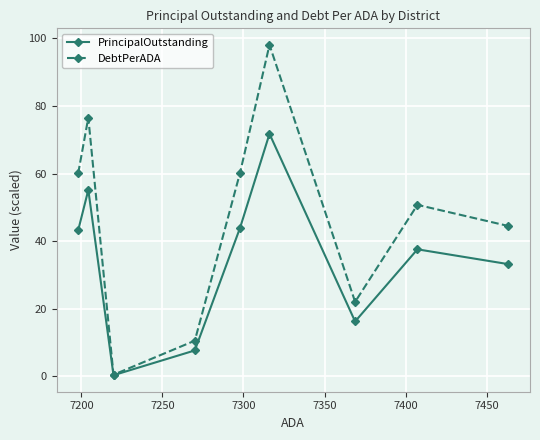

What is the difference between the maximum and minimum values in the DebtPerADA series?

97.6